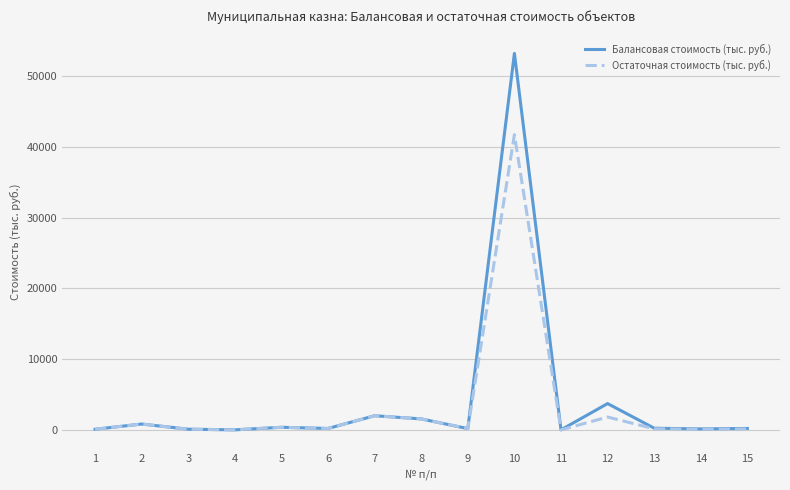

What is the lowest value of the Остаточная стоимость (тыс. руб.) series?

1.9